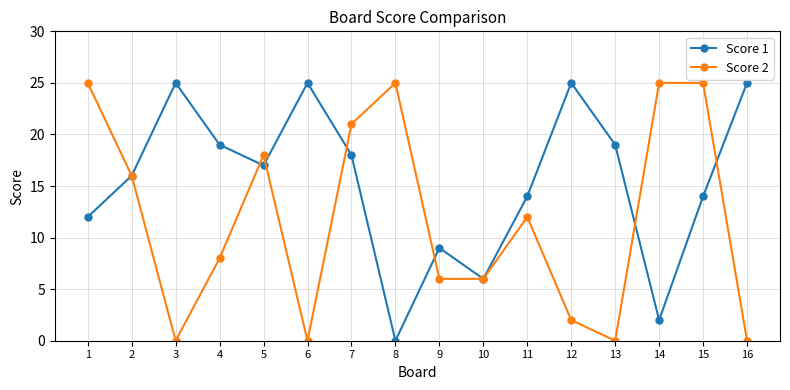

How many values in Score 1 are above zero?

15